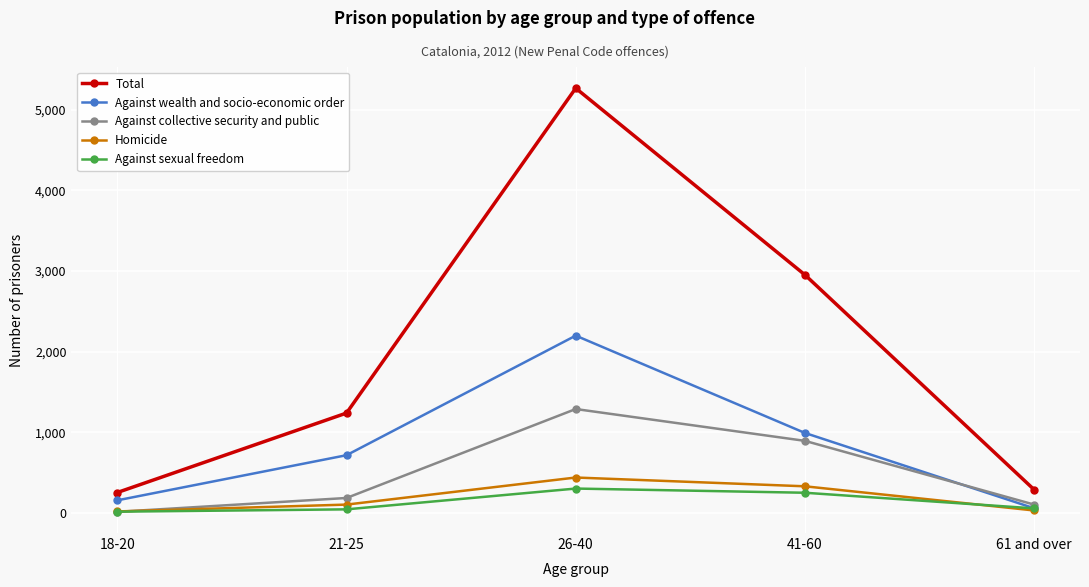

True or false: Total and Homicide cross at least once.

False